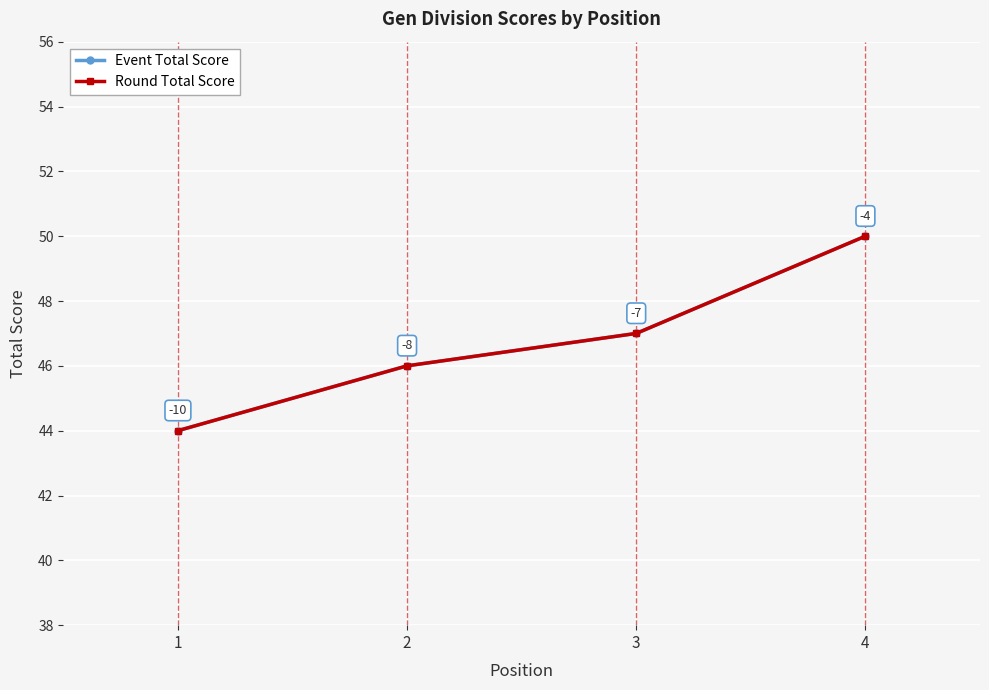

What is the approximate value of Round Total Score at 4?

50